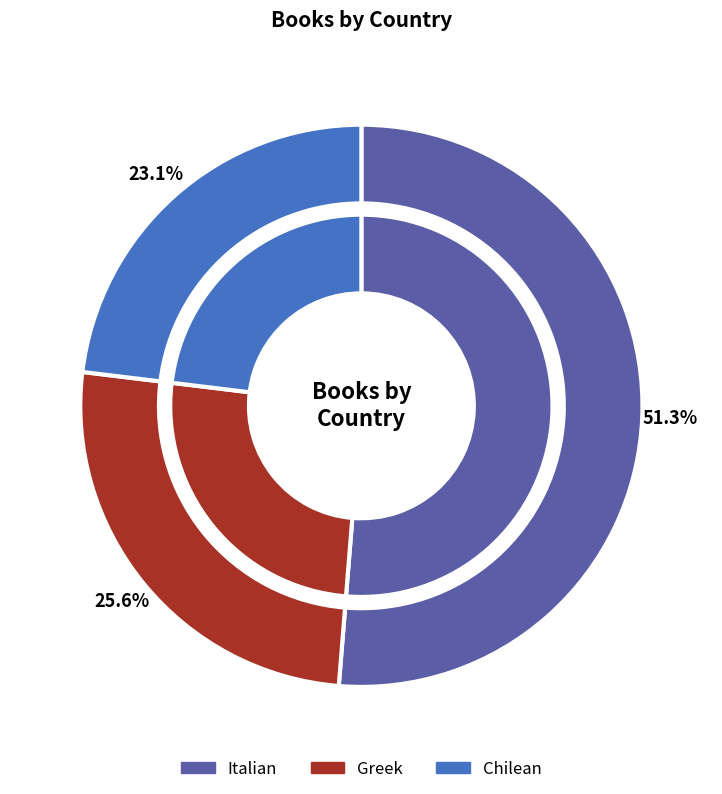

What is the ratio of the value at Greek to the value at Chilean?

1.1